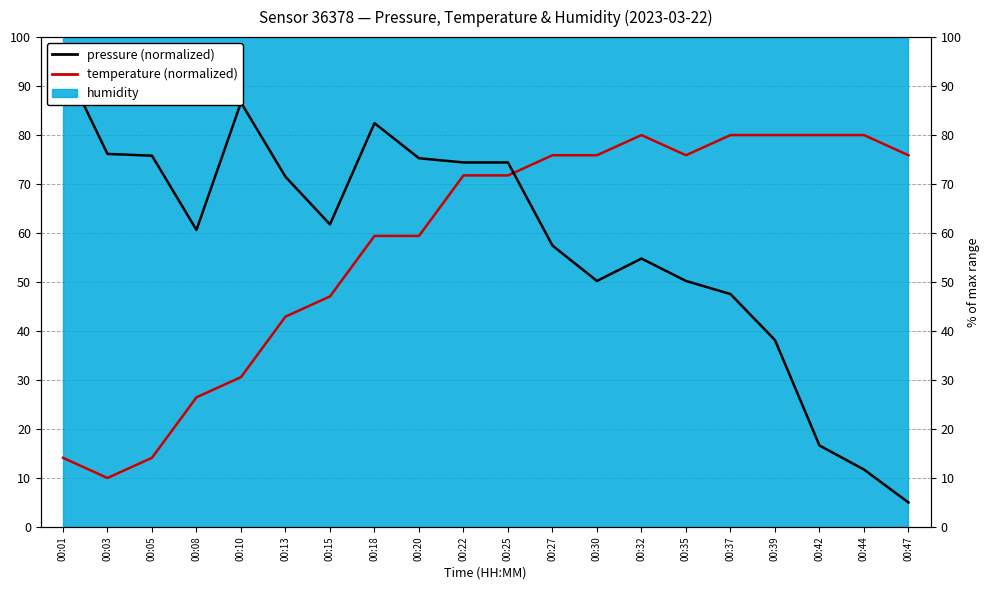

How many lines are shown in the chart?

2